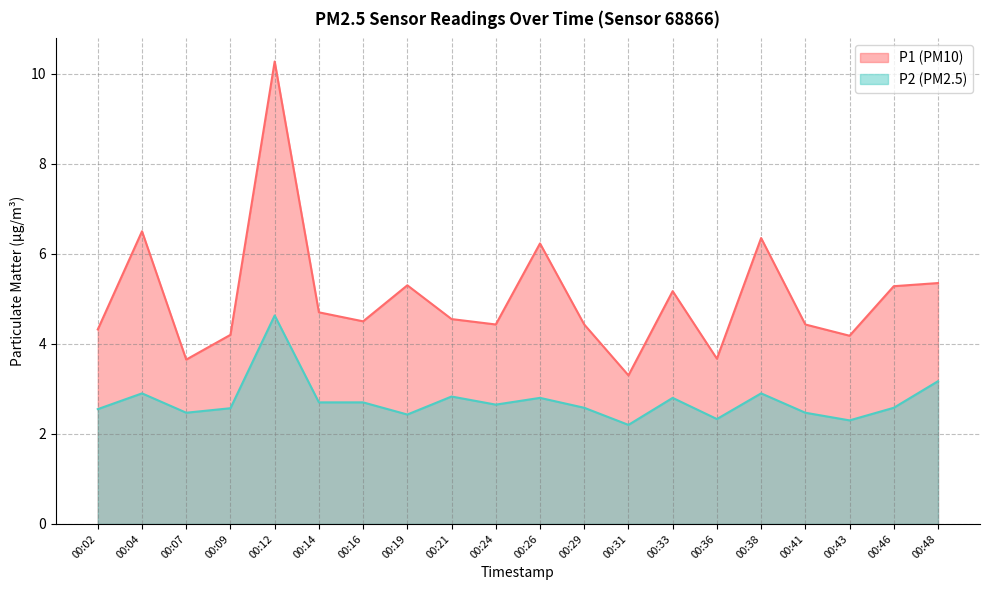

Does the chart display data point markers on the line(s)?

No